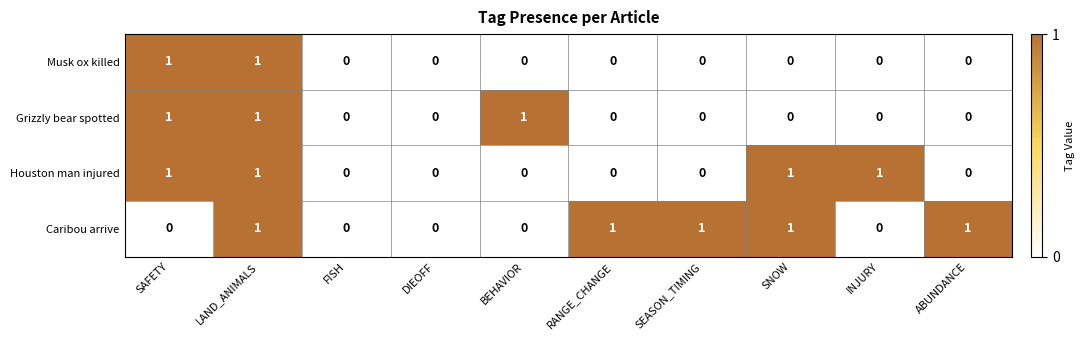

True or false: Caribou arrive has a value of 0 at DIEOFF.

True